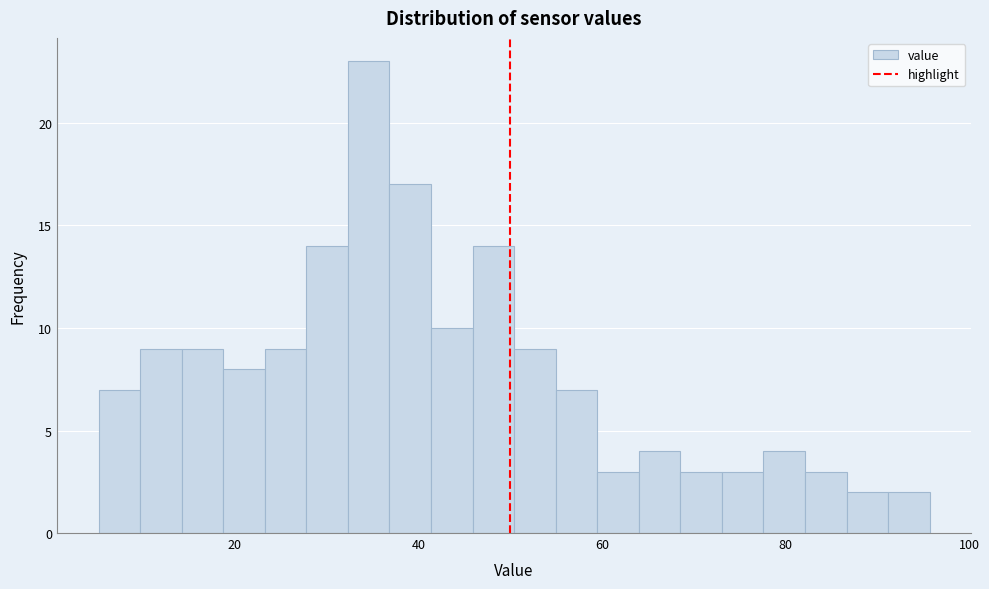

Around what value on the x-axis is the tallest bar? Give the approximate position of its centre, as read against the axis.

34